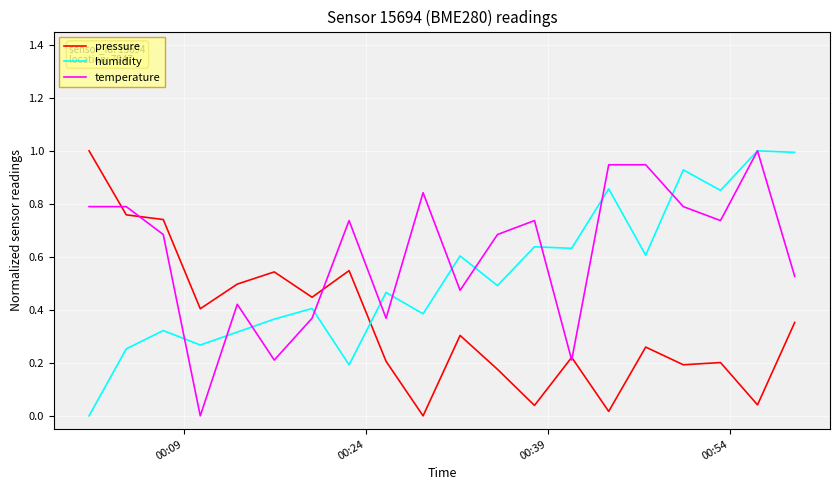

True or false: pressure and humidity intersect in this chart.

True